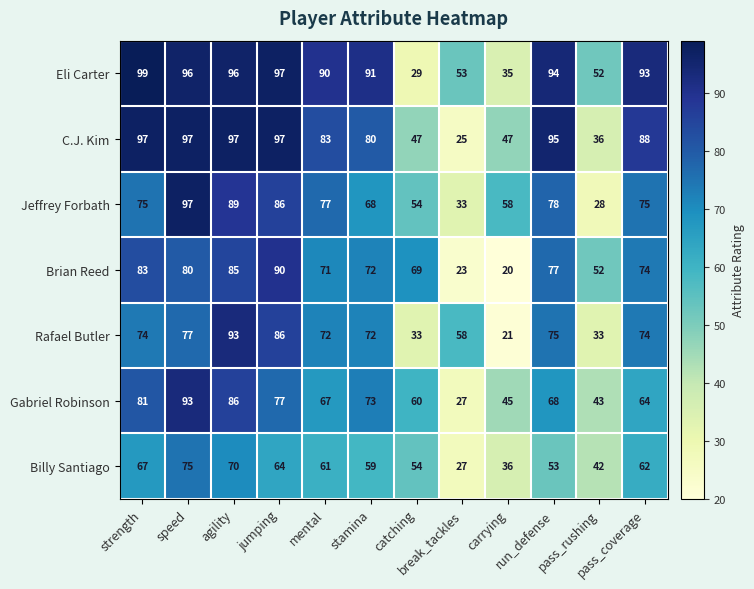

How many series are shown in this chart?

7